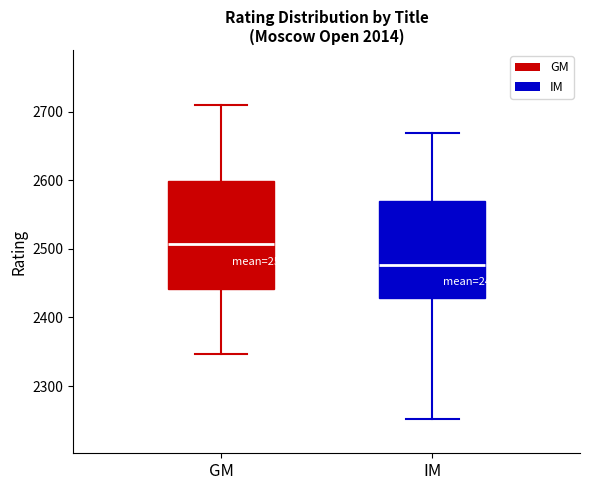

Comparing the boxes themselves (not the whiskers), which one is the tallest?

GM